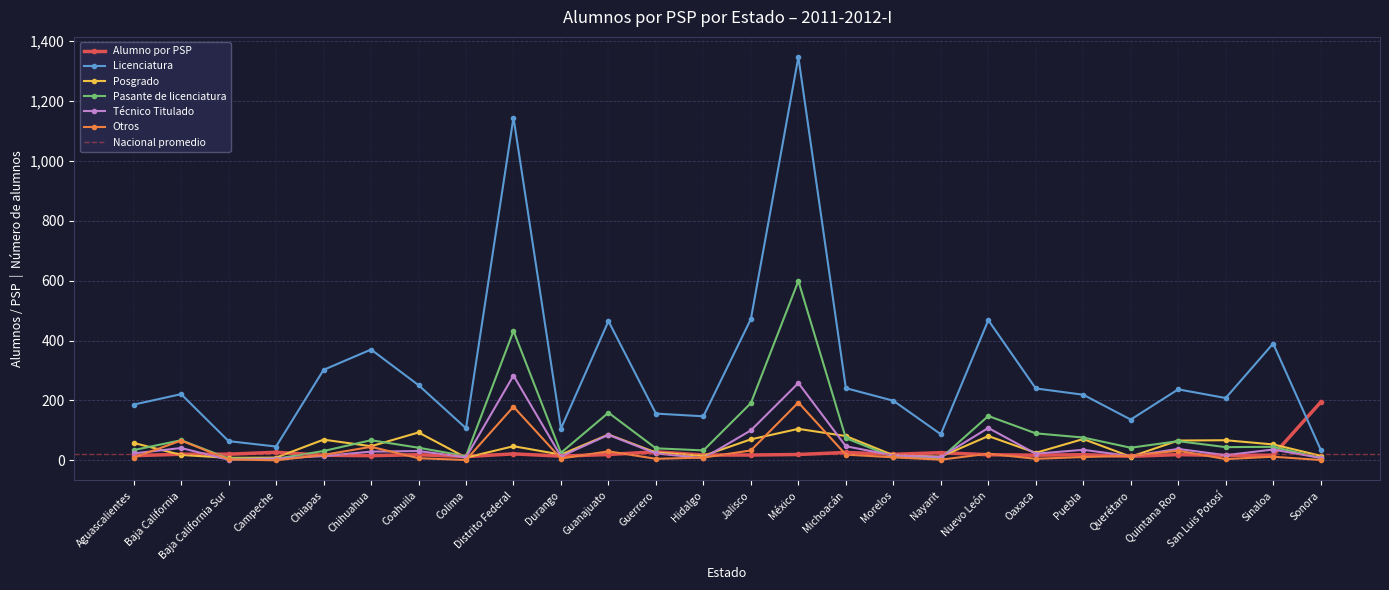

What is the spread (max minus min) of values at Nayarit?

85.0